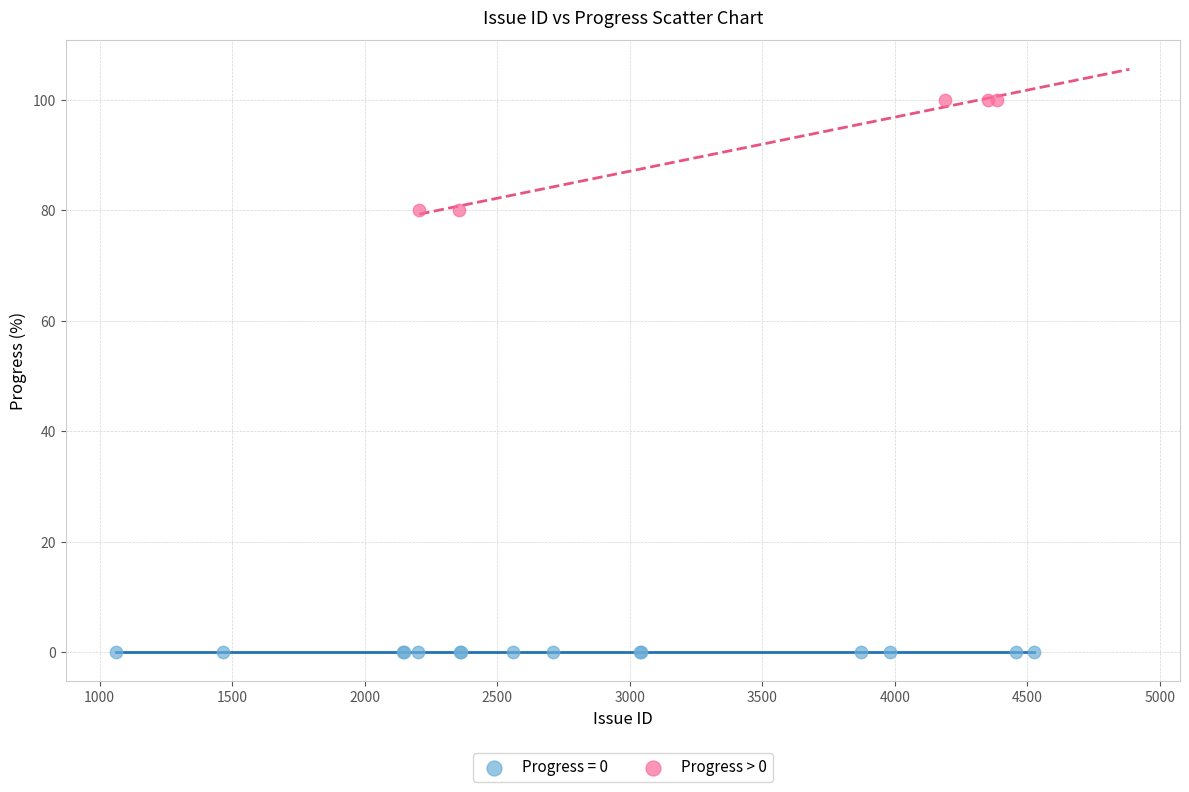

Which series contains the highest Y value?

Progress > 0